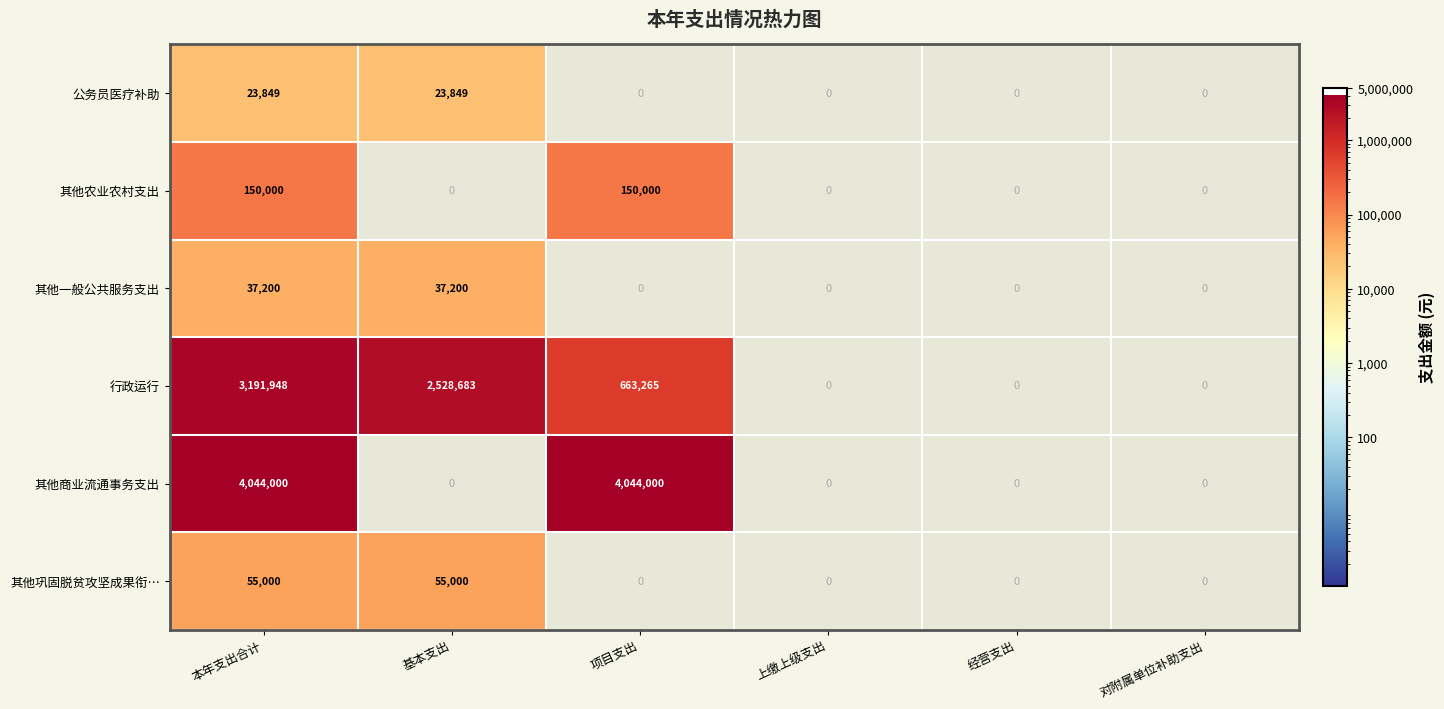

The value of 行政运行 at 基本支出 is 903656. True or false?

False